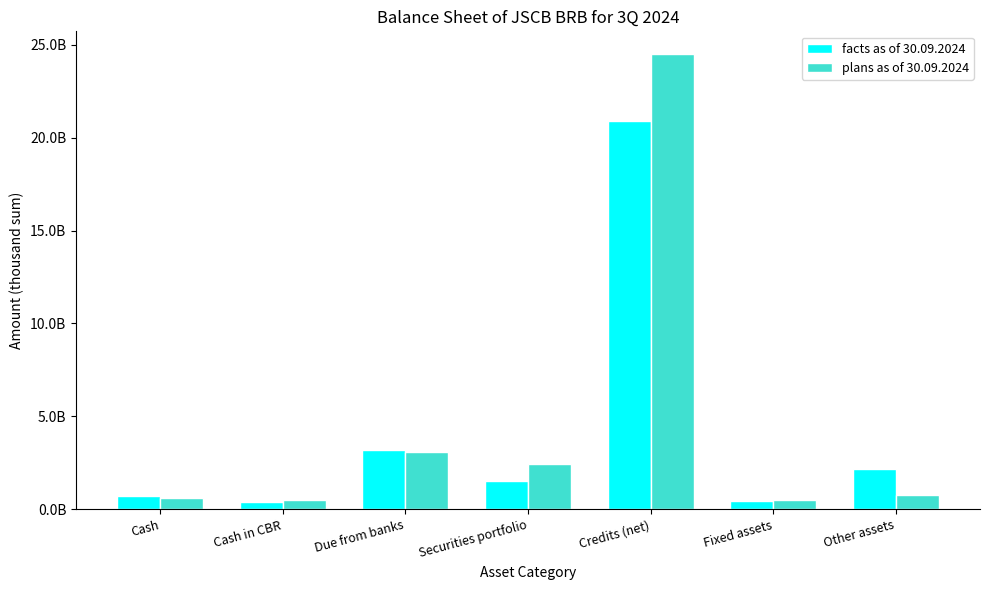

What is the sum of all facts as of 30.09.2024 values?

29326525126.1